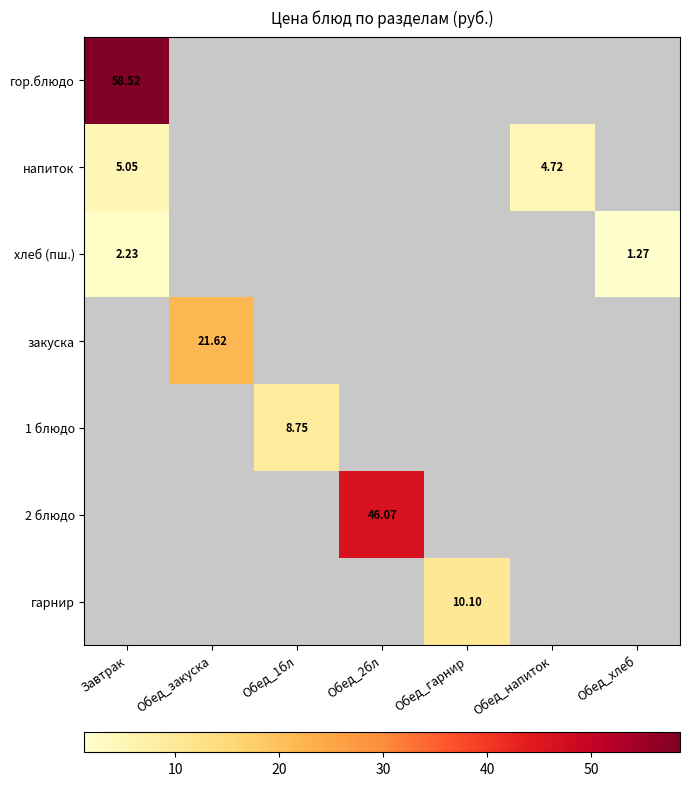

Is the value of хлеб (пш.) at Обед_хлеб greater than the value of гор.блюдо at Завтрак?

No